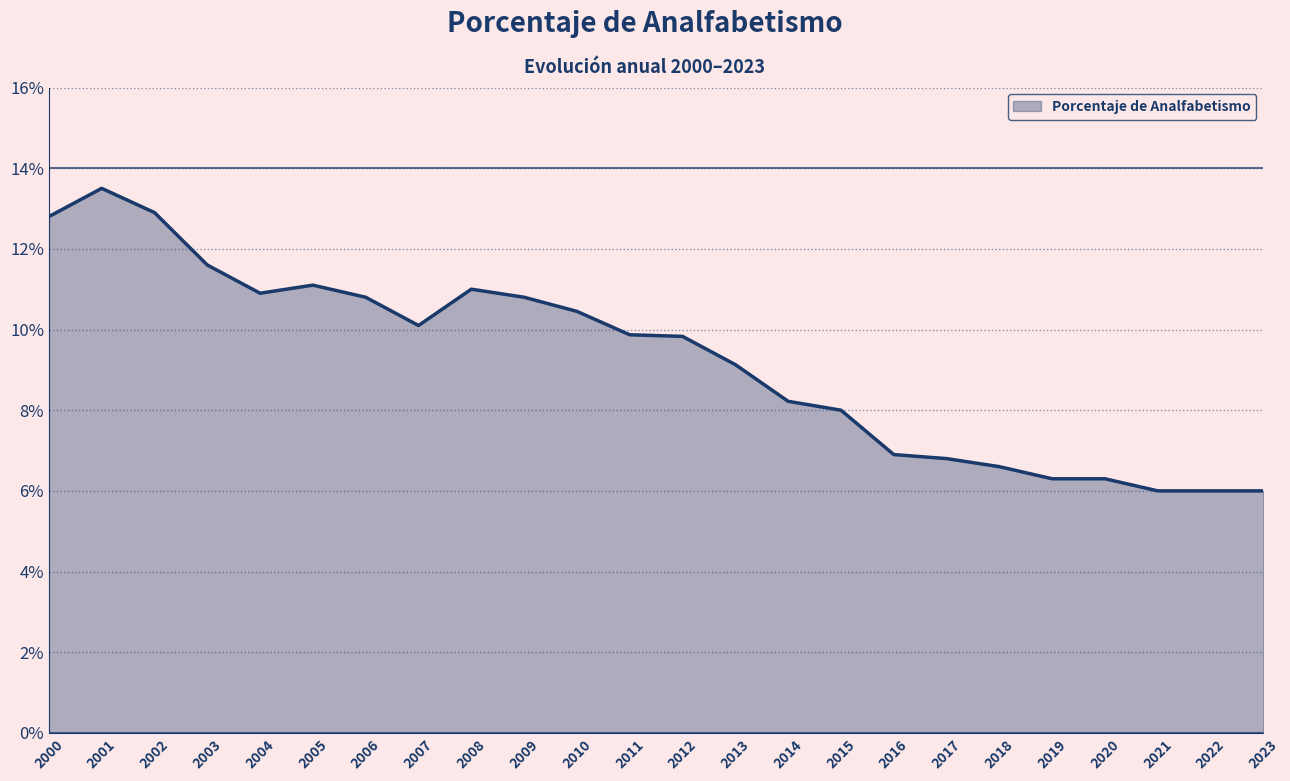

What is the sum of the values at 2006 and 2022?

16.8